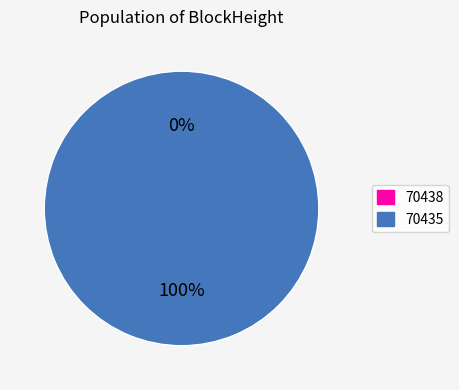

The 70435 slice represents 100% of the pie. True or false?

True